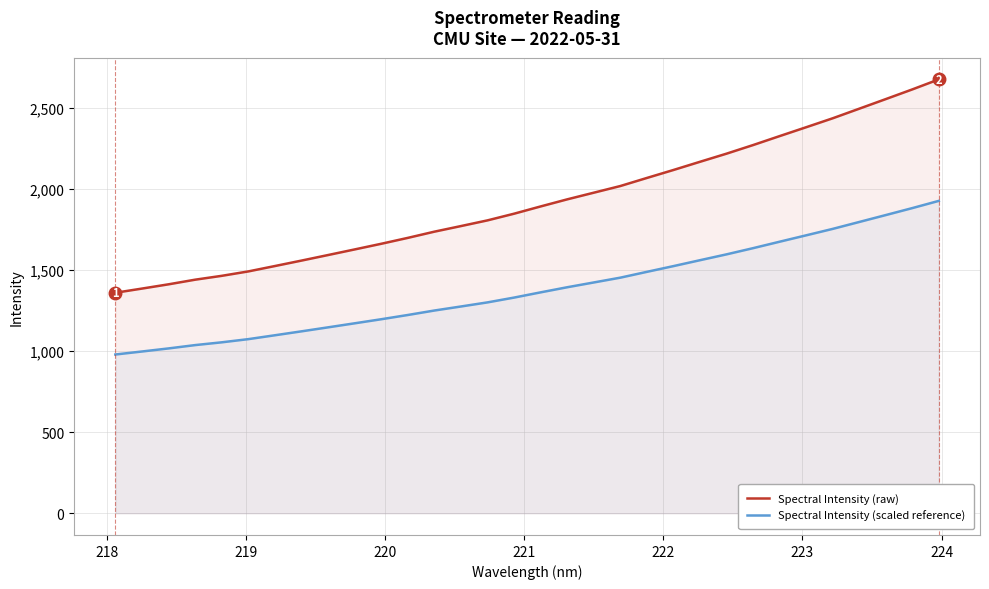

Rank the series by their average value, from lowest to highest.

Spectral Intensity (scaled reference), Spectral Intensity (raw)